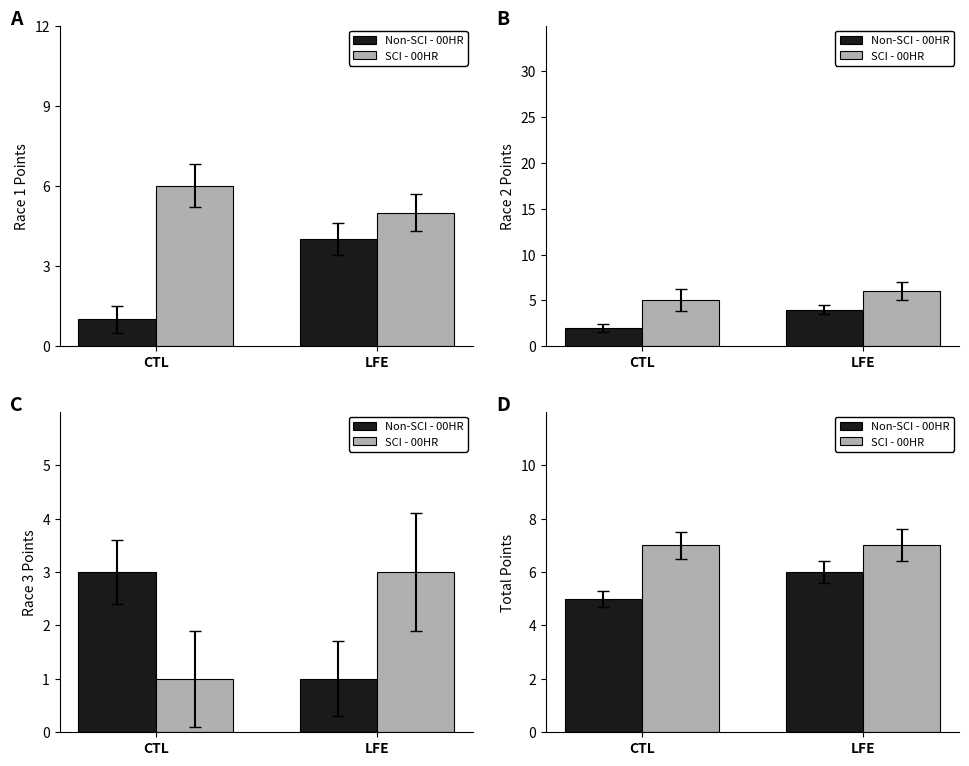

What value does the SCI - 00HR series have at LFE?

7